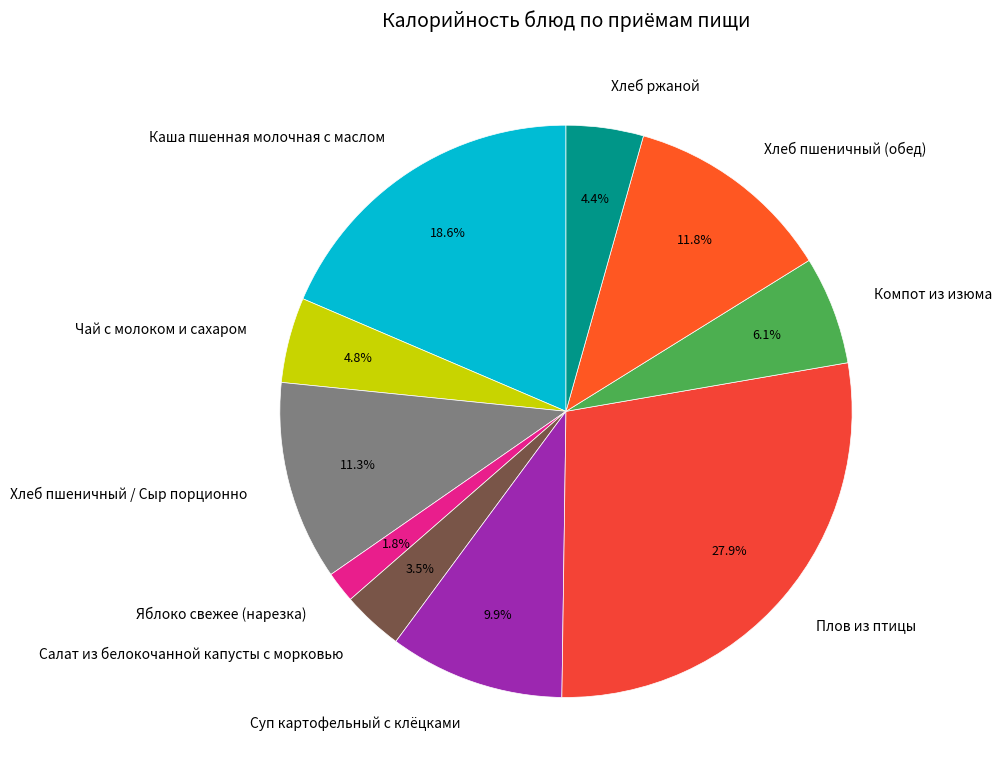

What percentage is the Чай с молоком и сахаром slice, to the nearest percent?

5%